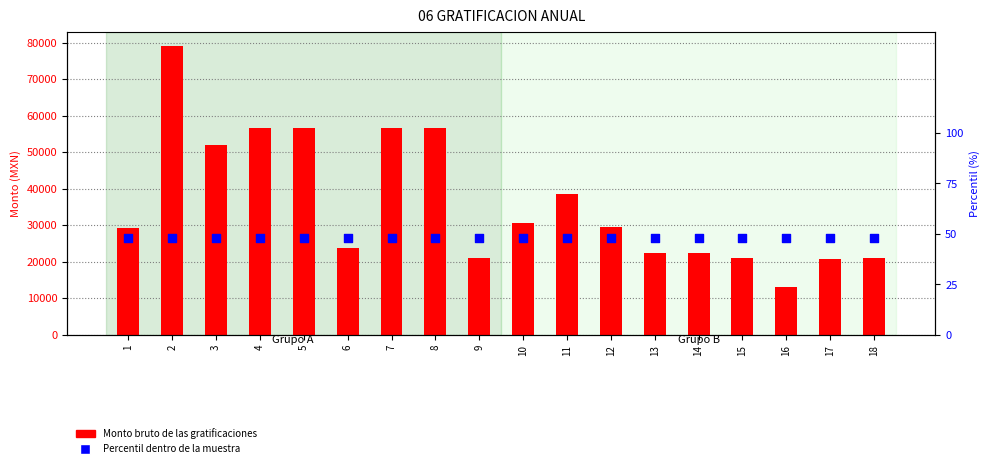

At which category is the sum across all series the highest?

2